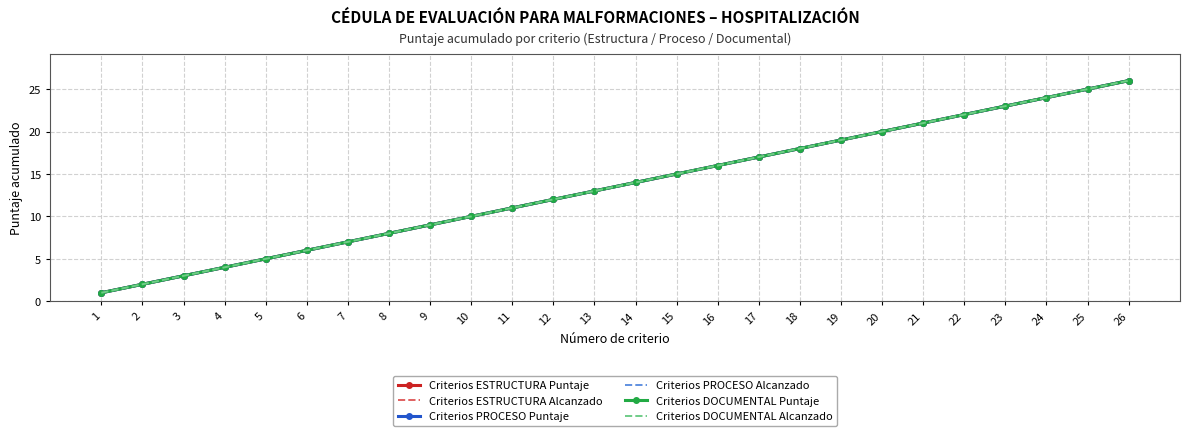

Which category has the lowest value across all series?

1